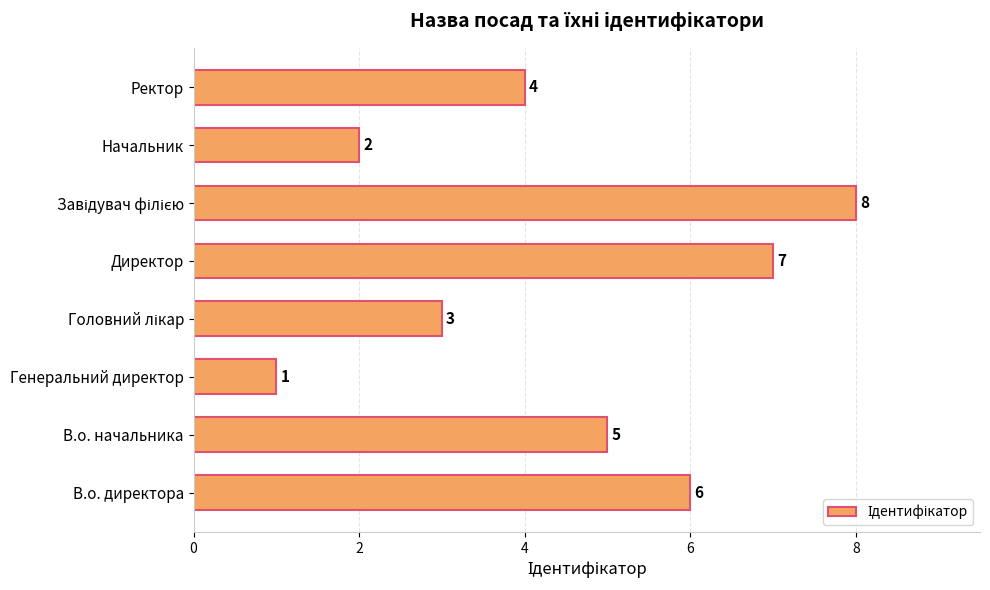

True or false: the data shows 8 at В.о. начальника.

False